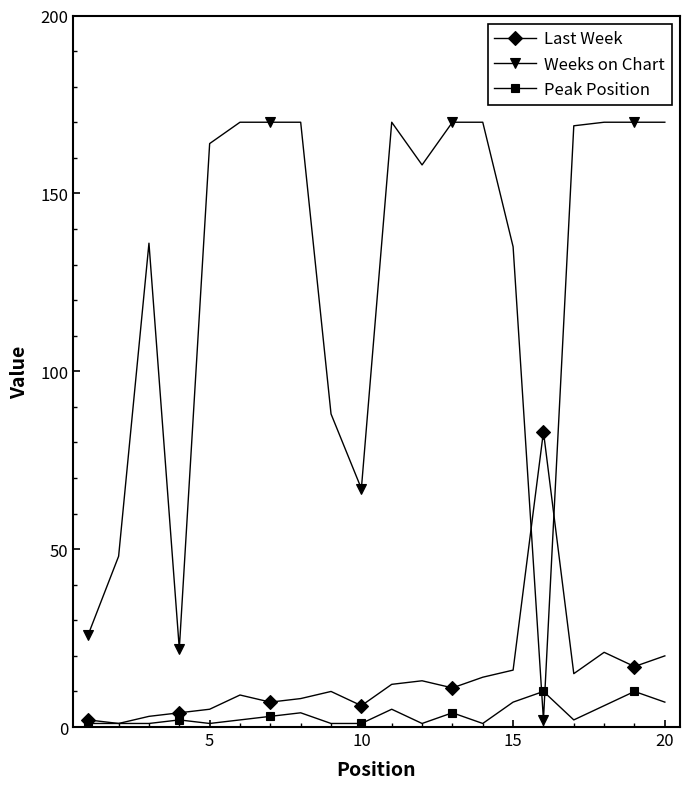

Which series has the largest total across all categories?

Weeks on Chart